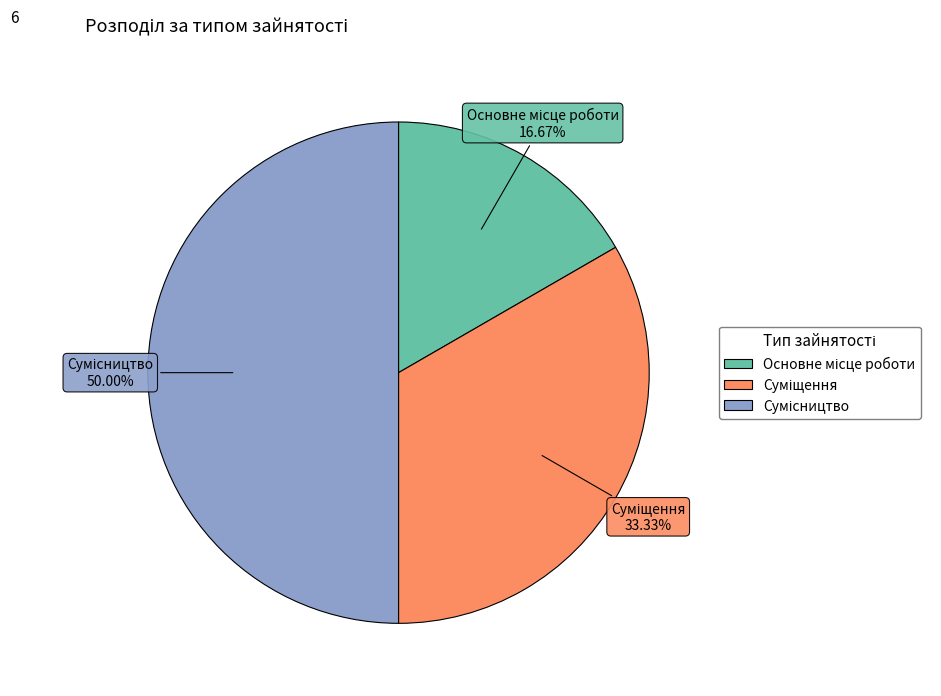

Rank the categories by value from highest to lowest.

Сумісництво, Суміщення, Основне місце роботи